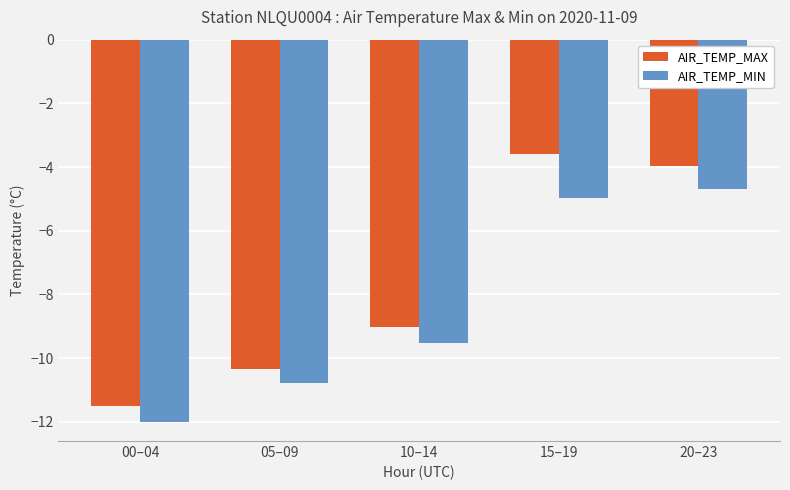

Which series has the widest spread of values?

AIR_TEMP_MAX